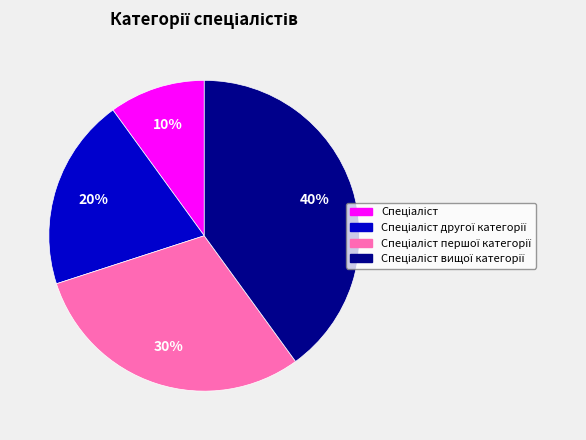

Is there any slice that represents more than half of the pie?

No